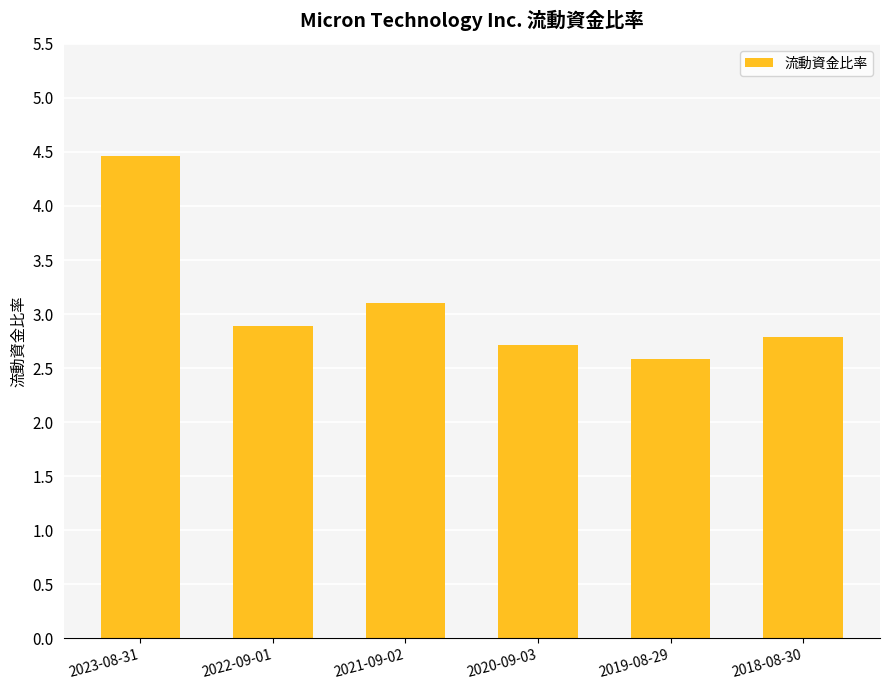

Which label corresponds to the largest value in the chart?

2023-08-31